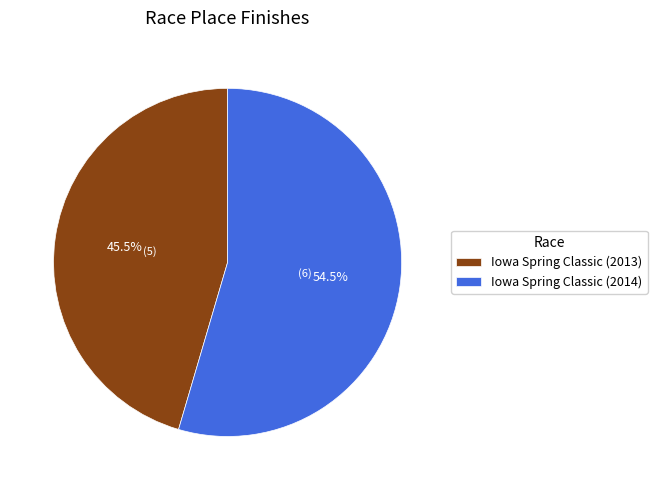

Does Iowa Spring Classic (2013) represent more than half of the total?

No